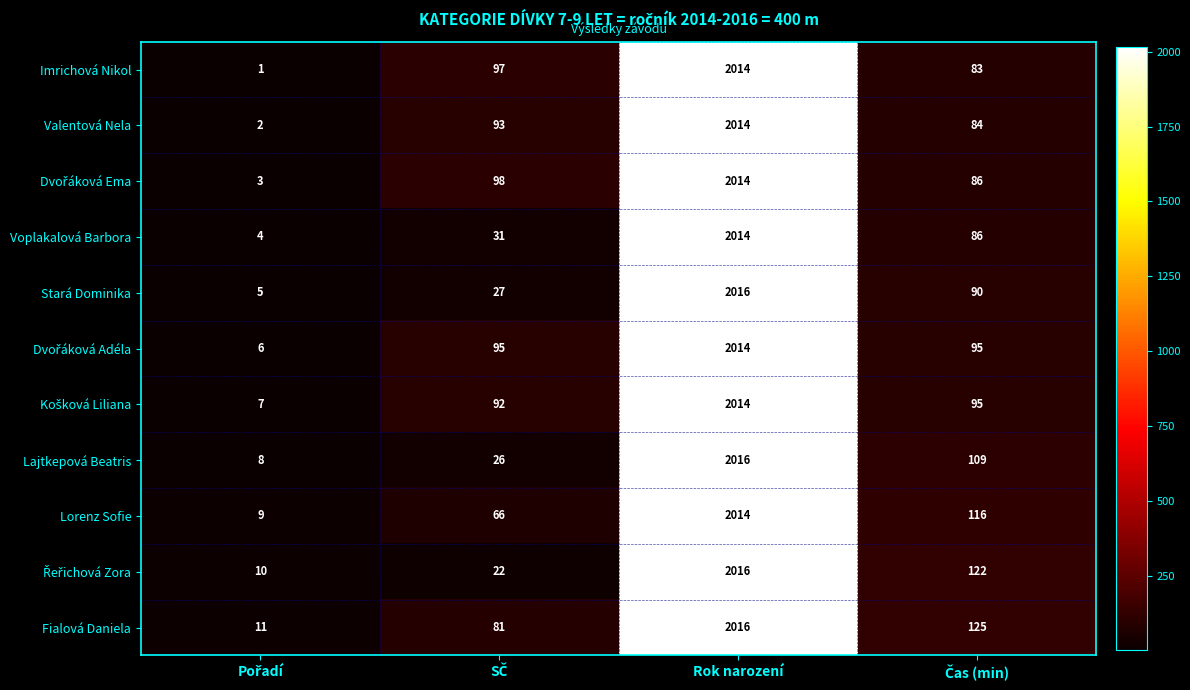

At which category does the chart reach its peak across all series?

Rok narození